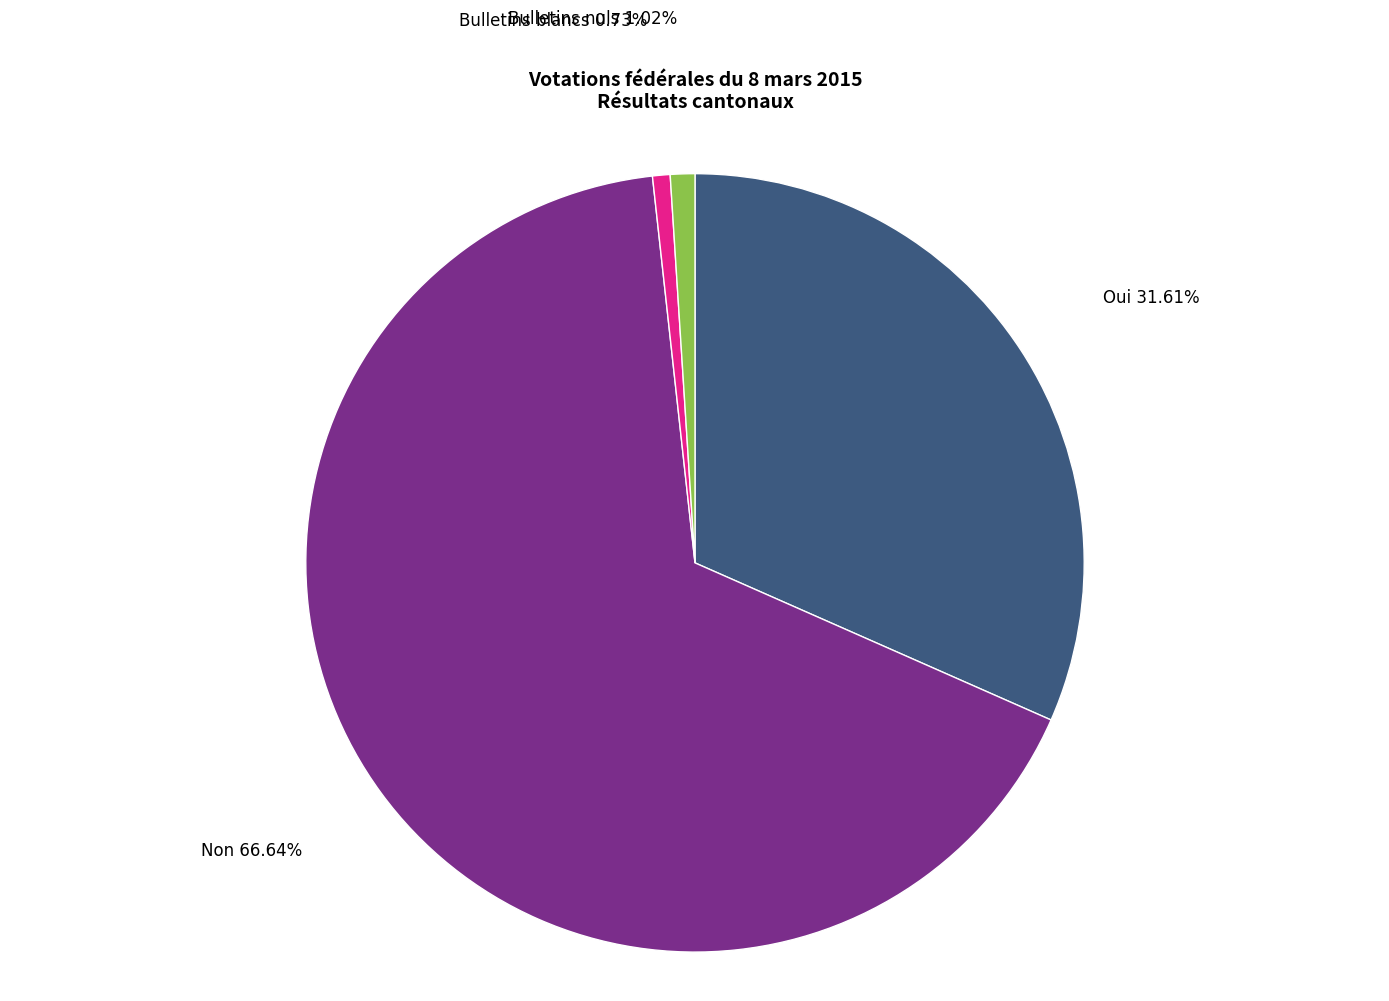

Does any single category account for the majority?

Yes